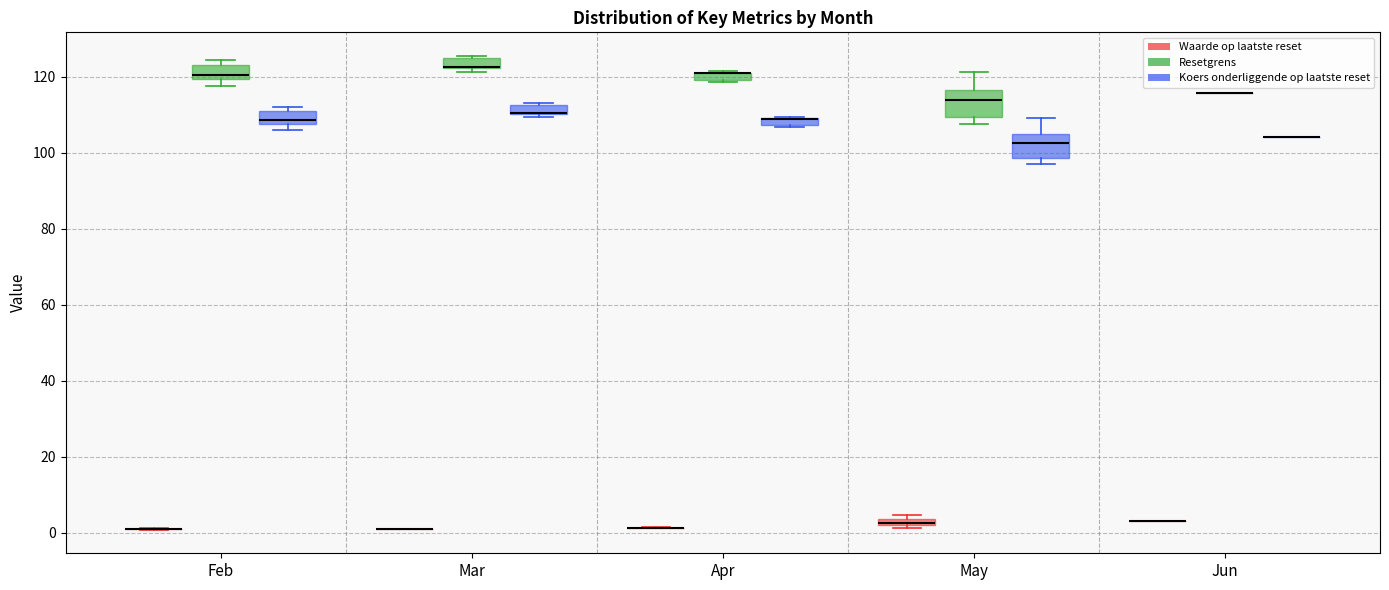

Where is the upper edge of the box for Apr (Koers onderliggende op laatste reset) on the y-axis? The values are not printed on the chart, so give them approximately, as read against the axis.

110